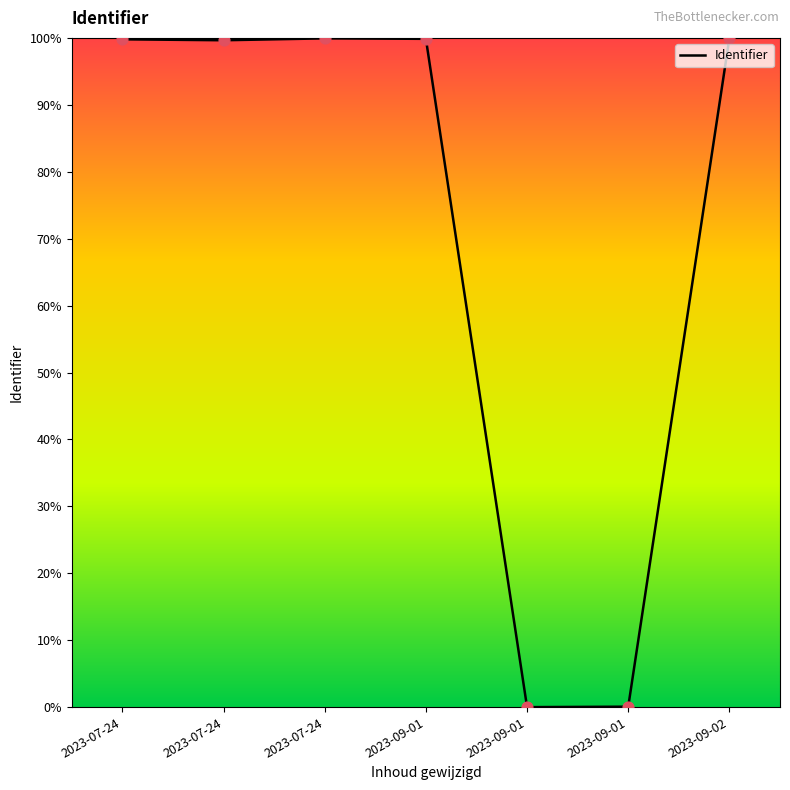

Which has a higher value, 2023-07-24 or 2023-09-01?

2023-09-01